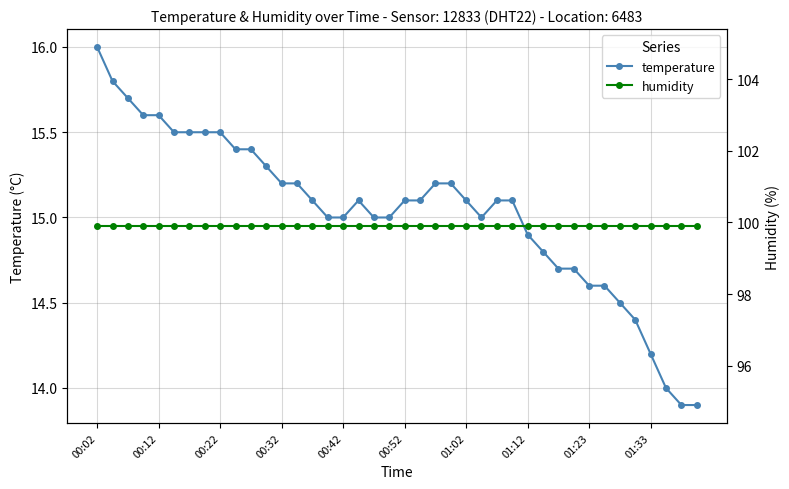

True or false: temperature has more than 0 interior local peaks.

True